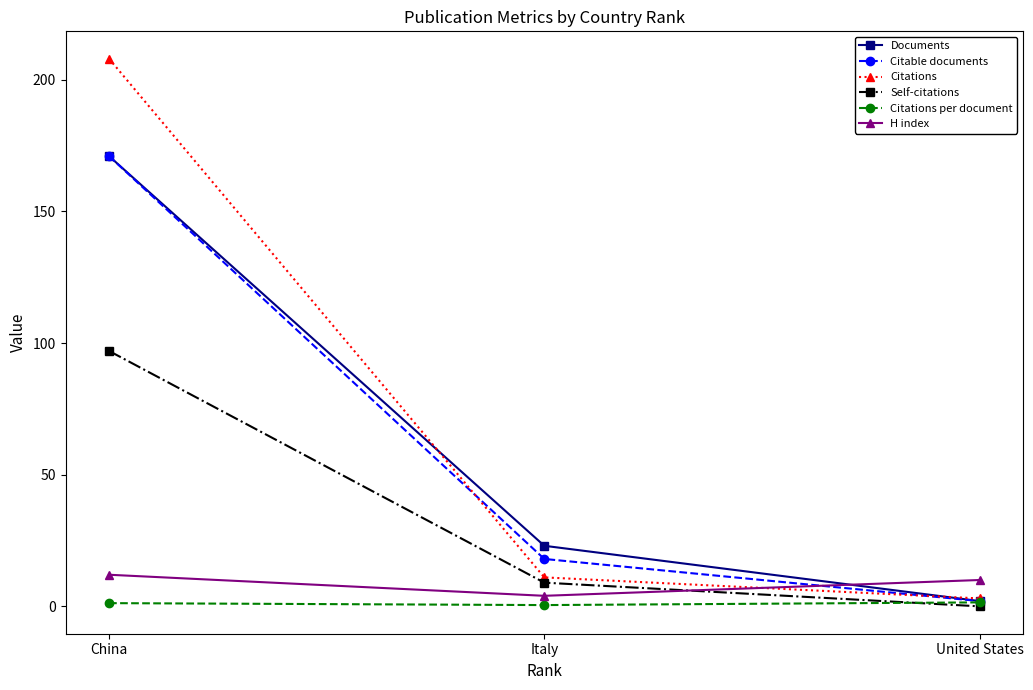

Where does the Citable documents series first go above 18?

China